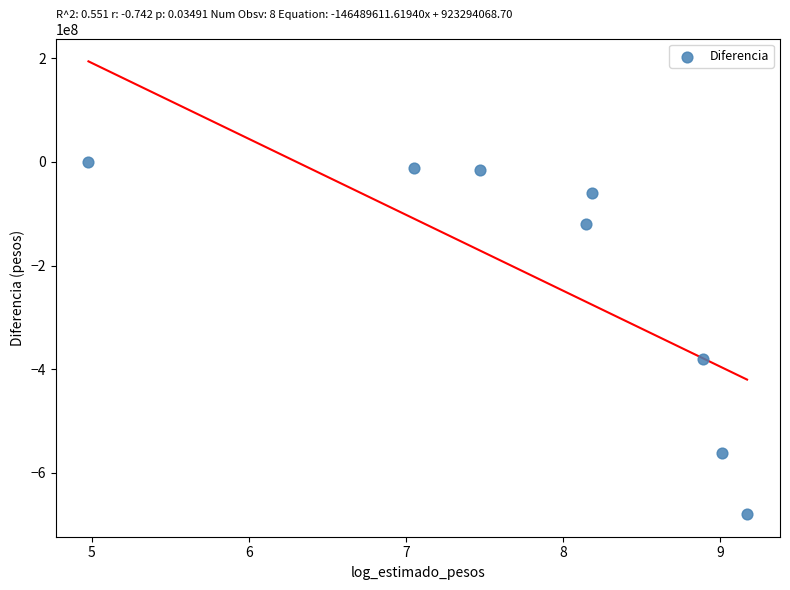

What Y value in the scatter plot is closest to -339674918?

-380418930.0